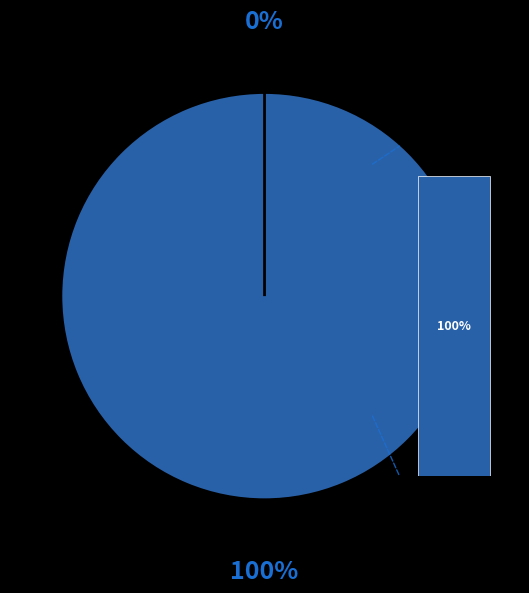

To the nearest percent, what is the difference between the Vote and Ticket slice percentages?

100%